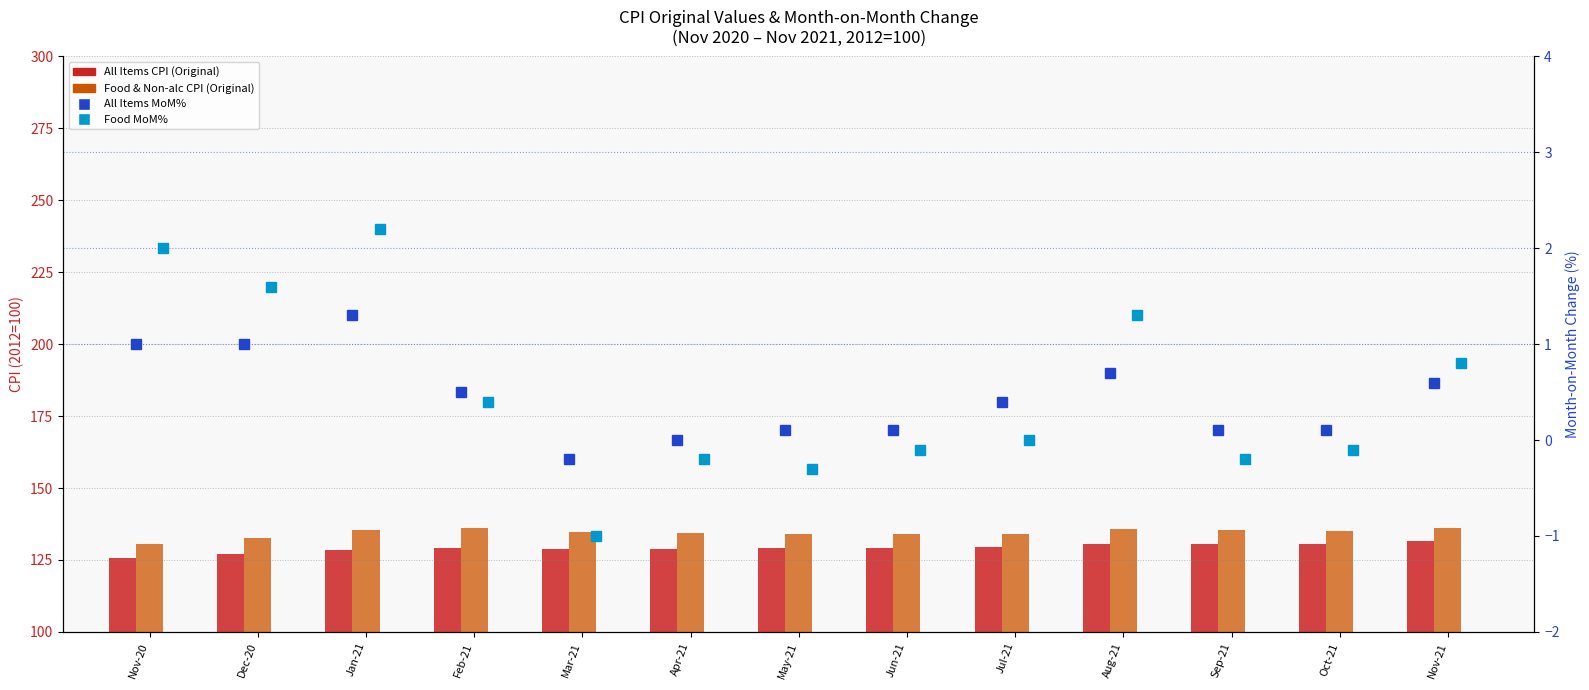

Reading left to right, transcribe all the data shown in this chart.

All Items CPI: 125.8	127.0	128.6	129.2	128.9	128.9	129.0	129.1	129.6	130.5	130.6	130.7	131.5
Food & Non-alc CPI: 130.4	132.5	135.4	136.0	134.7	134.4	134.0	133.9	133.9	135.6	135.3	135.1	136.2
All Items MoM%: 1.0	1.0	1.3	0.5	-0.2	0.0	0.1	0.1	0.4	0.7	0.1	0.1	0.6
Food MoM%: 2.0	1.6	2.2	0.4	-1.0	-0.2	-0.3	-0.1	0.0	1.3	-0.2	-0.1	0.8